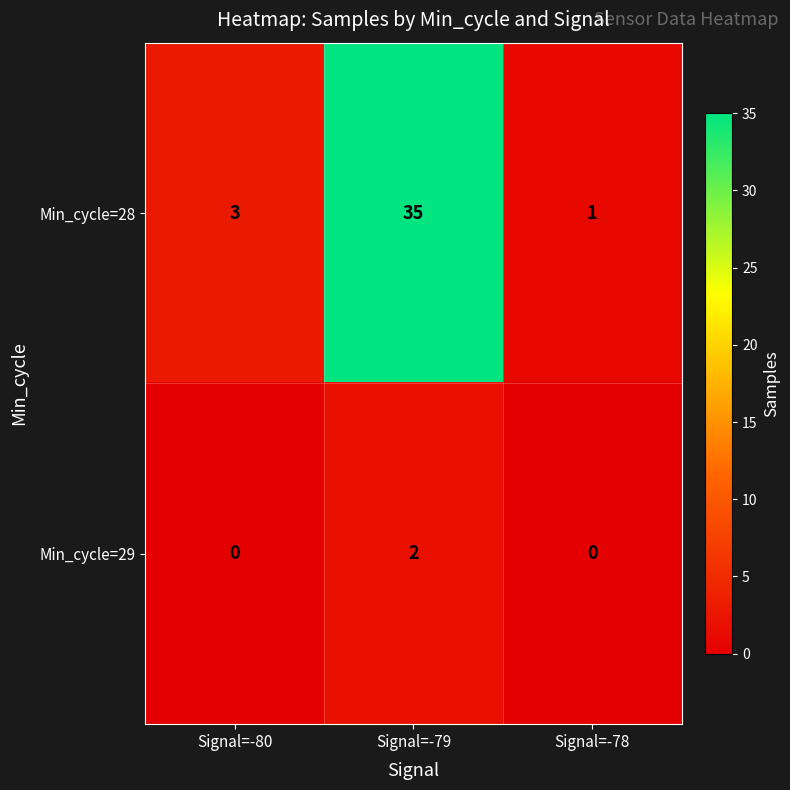

Between Signal=-80 and Signal=-78, which series saw the biggest shift?

Min_cycle=28